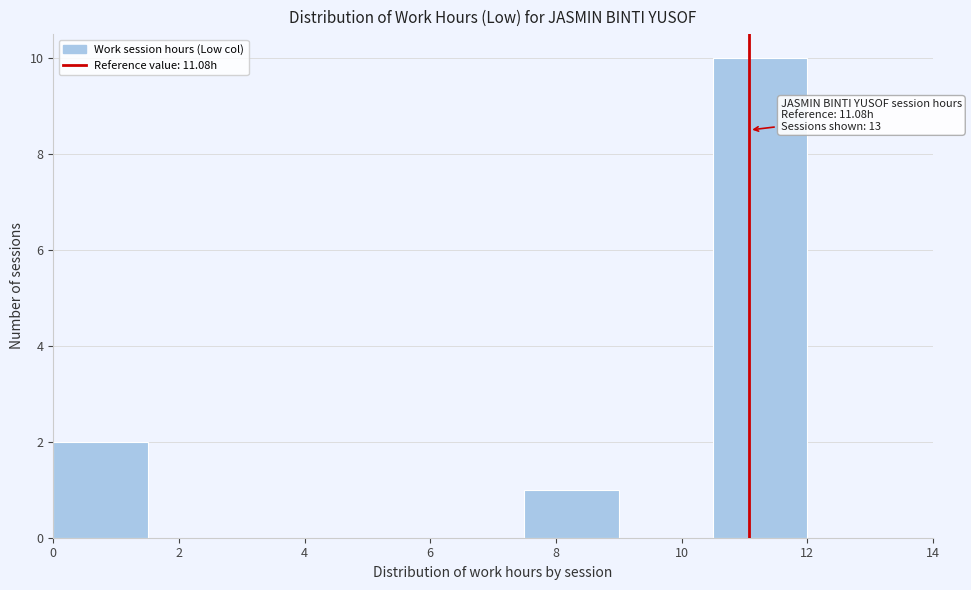

Over which range of the x-axis is the bar tallest?

10.5 to 12.0